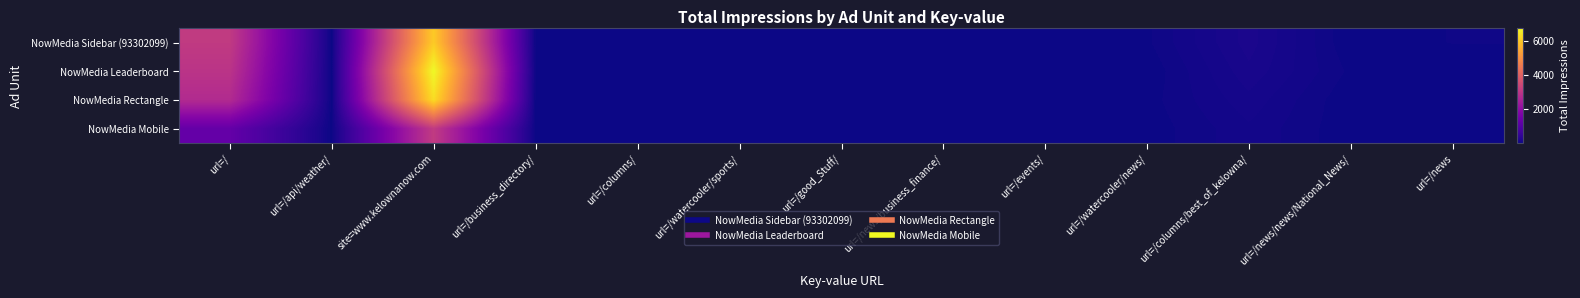

At which category is the sum across all series the highest?

site=www.kelownanow.com